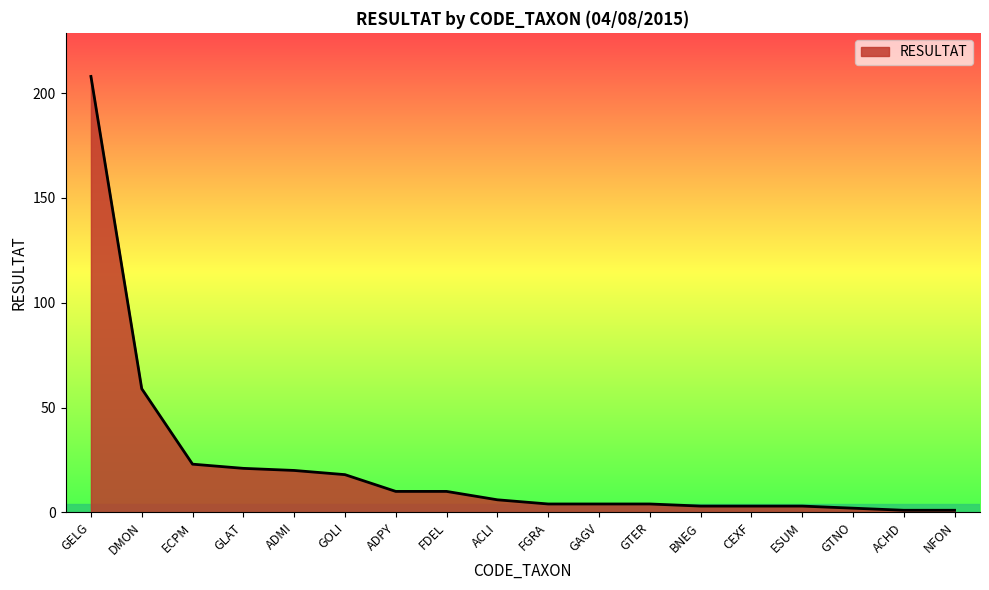

How many series are shown in this chart?

1